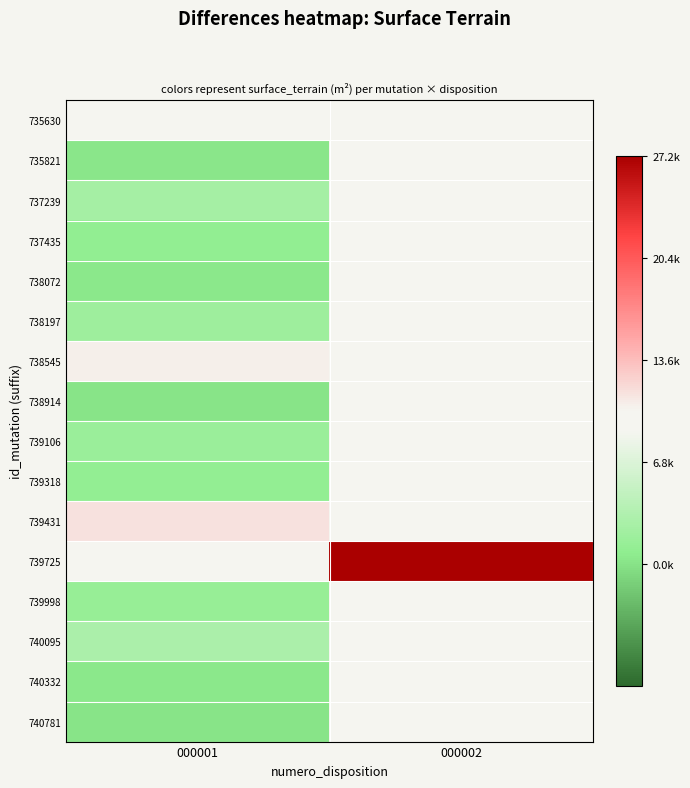

The 737239 series shows 2470.0 at 000001. True or false?

True